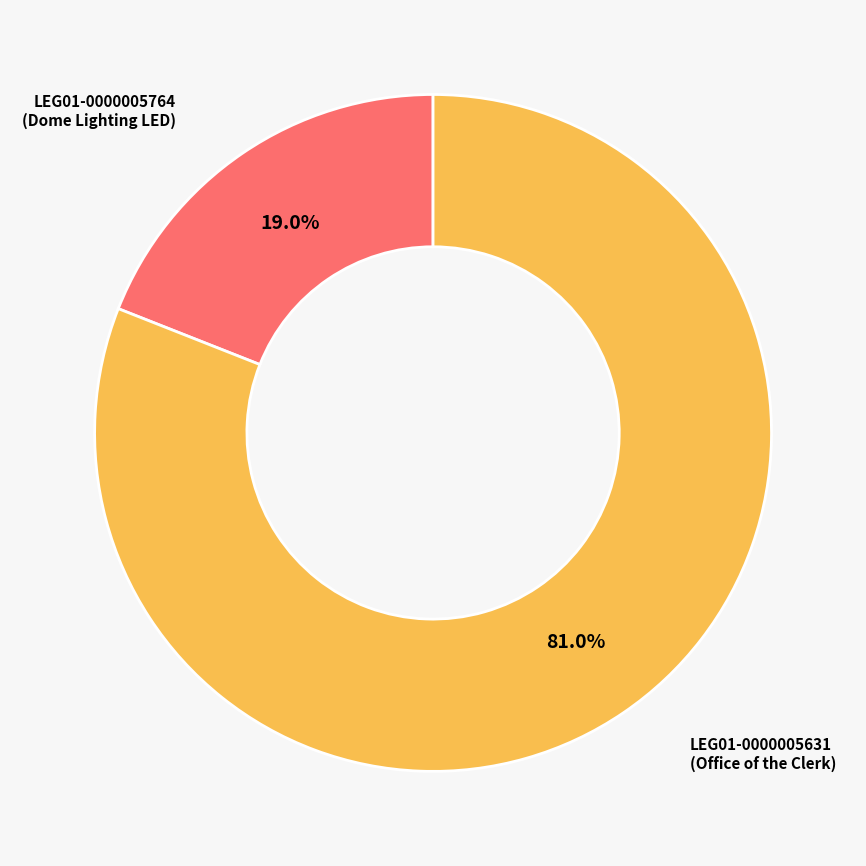

What percentage is the LEG01-0000005764 slice, to the nearest percent?

19%